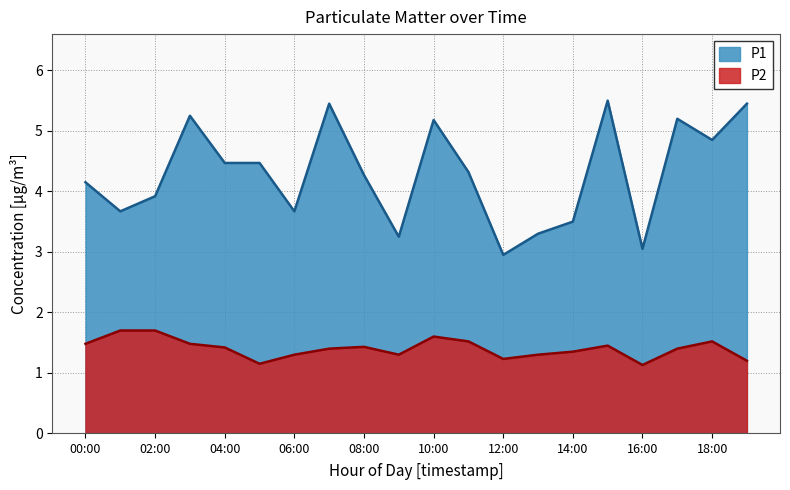

Does the chart display data point markers on the line(s)?

No